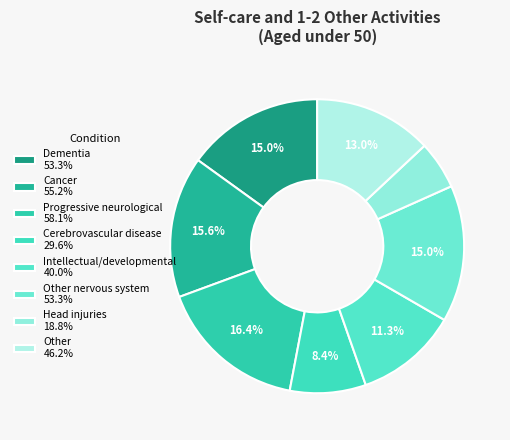

How many slices are in this pie chart?

8